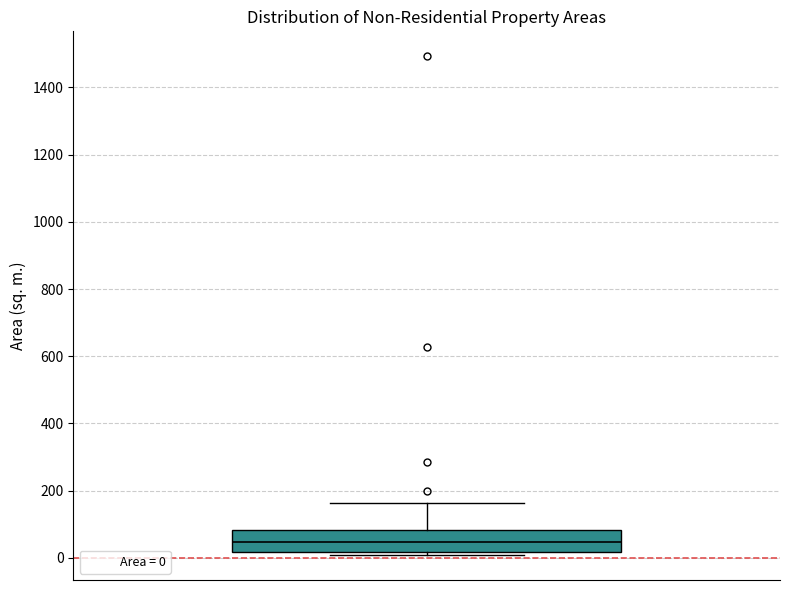

Transcribe this box plot: give where the median line is, the range the box spans, and where the two whiskers end, as read against the y-axis. The values are not printed on the chart, so give them approximately, as read against the axis.

median 40, box 20 to 80, whiskers 0 to 160